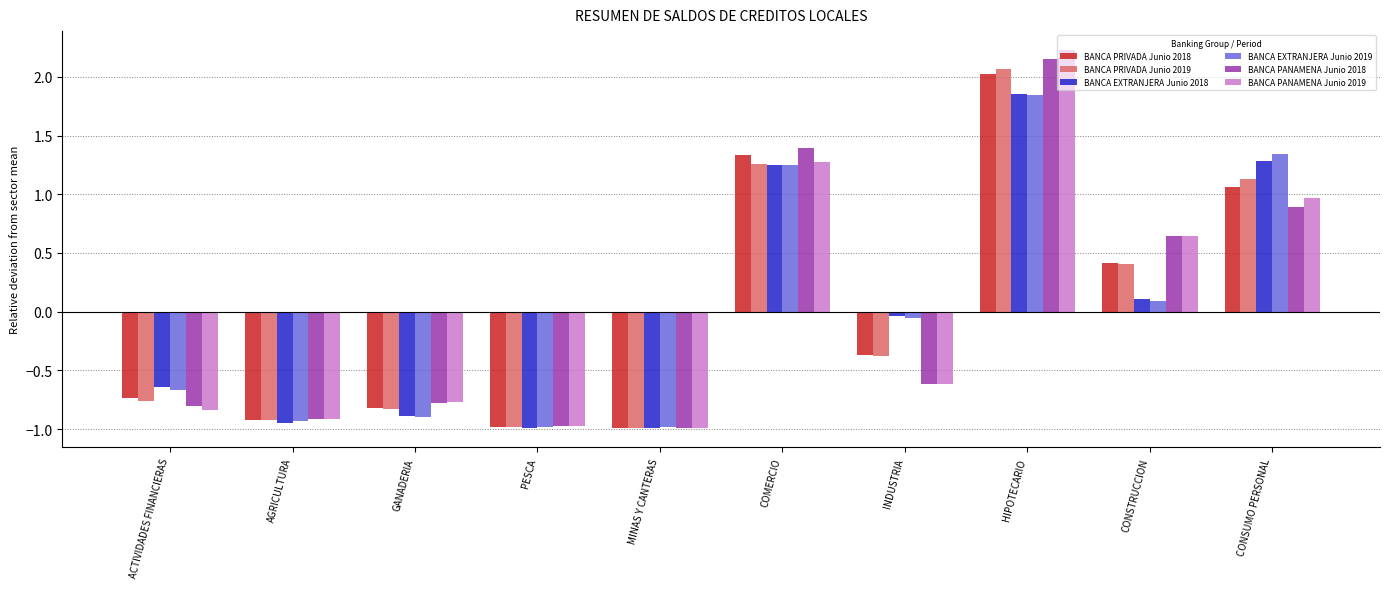

The value of BANCA EXTRANJERA Junio 2018 at ACTIVIDADES FINANCIERAS is -1.1. True or false?

False